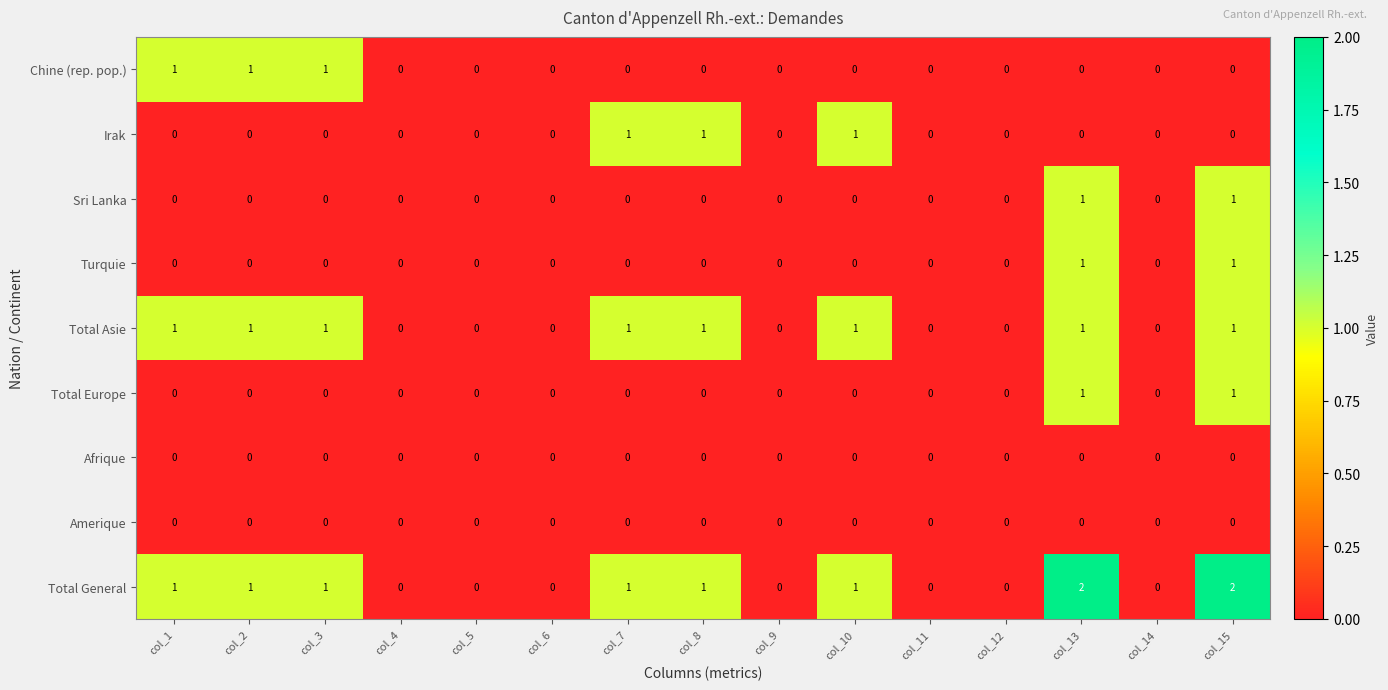

How many categories are shown in the chart?

15